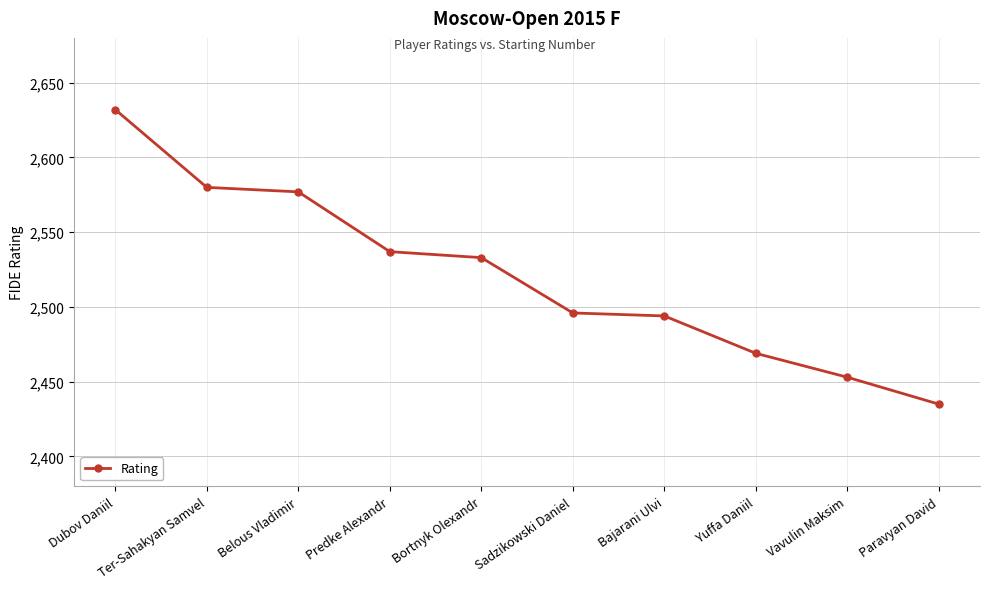

What position from the right is Predke Alexandr?

7